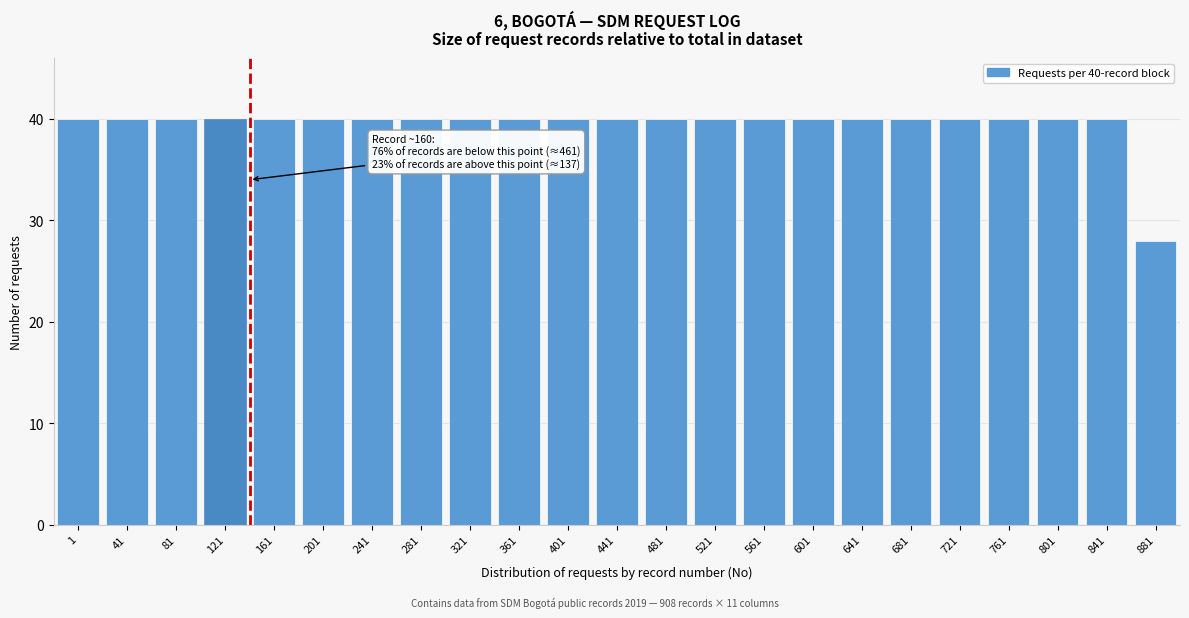

Reading right to left, transcribe all the data shown in this chart.

28	40	40	40	40	40	40	40	40	40	40	40	40	40	40	40	40	40	40	40	40	40	40